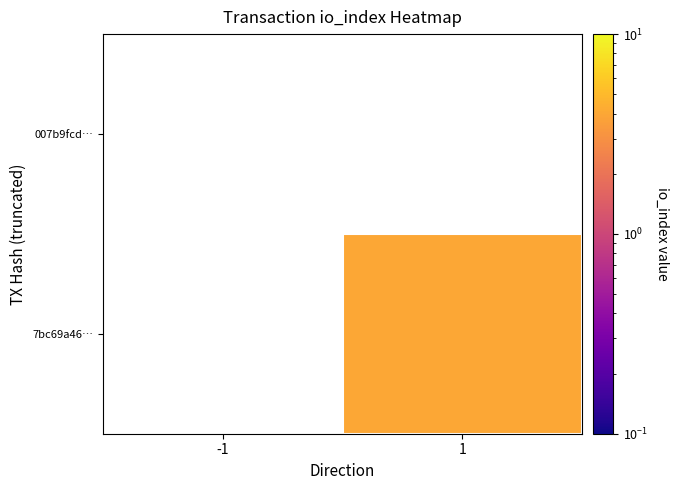

List the series in order of their peak value, lowest first.

007b9fcd…, 7bc69a46…